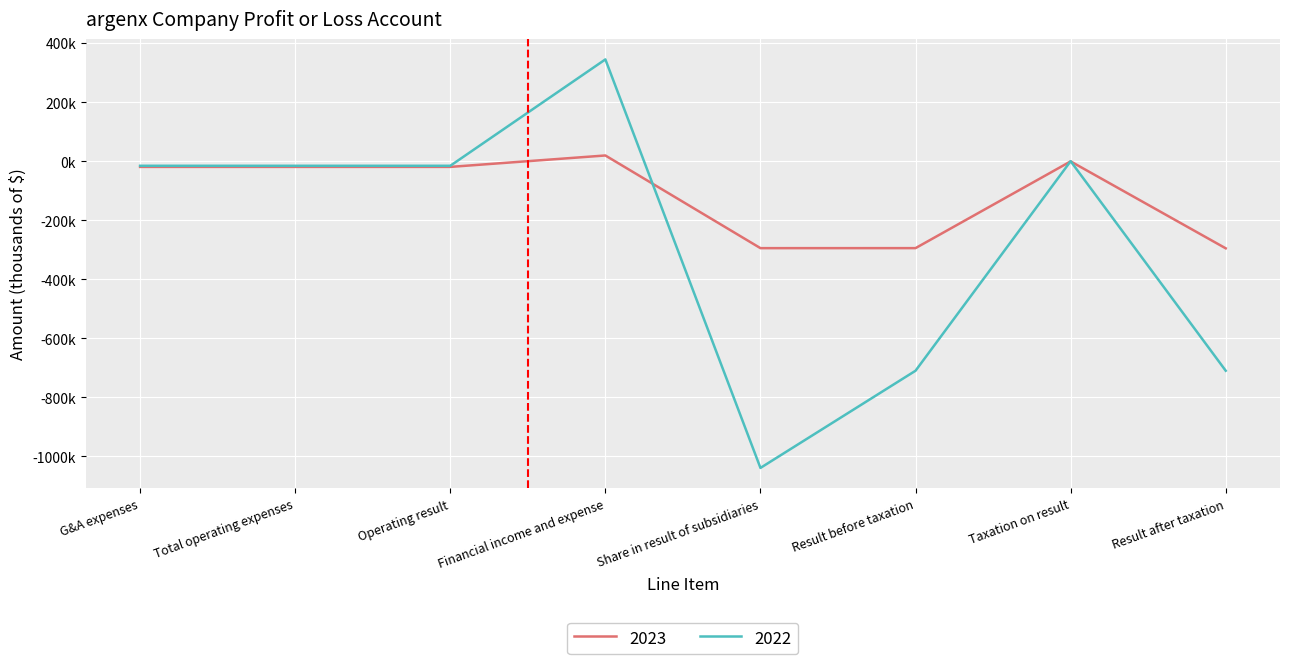

What is the sum of all 2023 values?

-923114